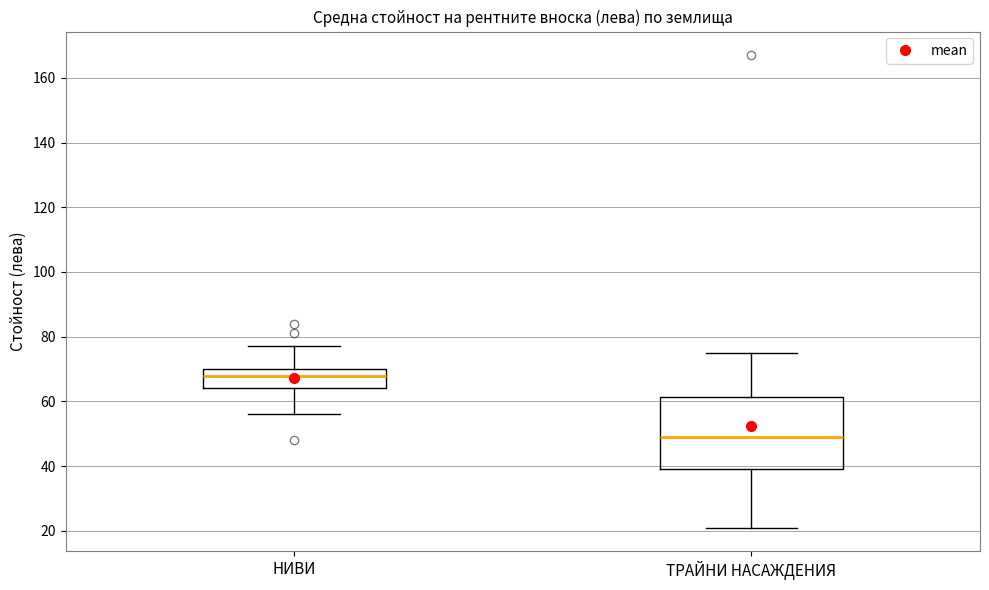

Where does the lower whisker of the box for НИВИ end on the y-axis? The values are not printed on the chart, so give them approximately, as read against the axis.

56